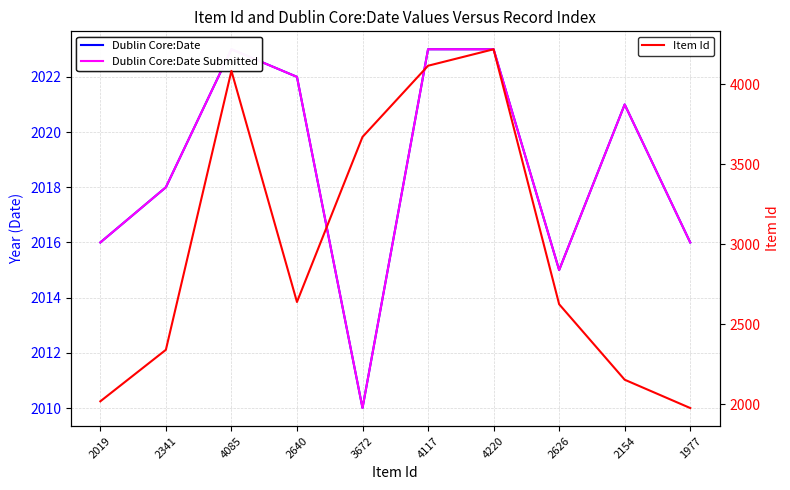

Between which two adjacent categories do Dublin Core:Date and Item Id first intersect?

2154 and 1977